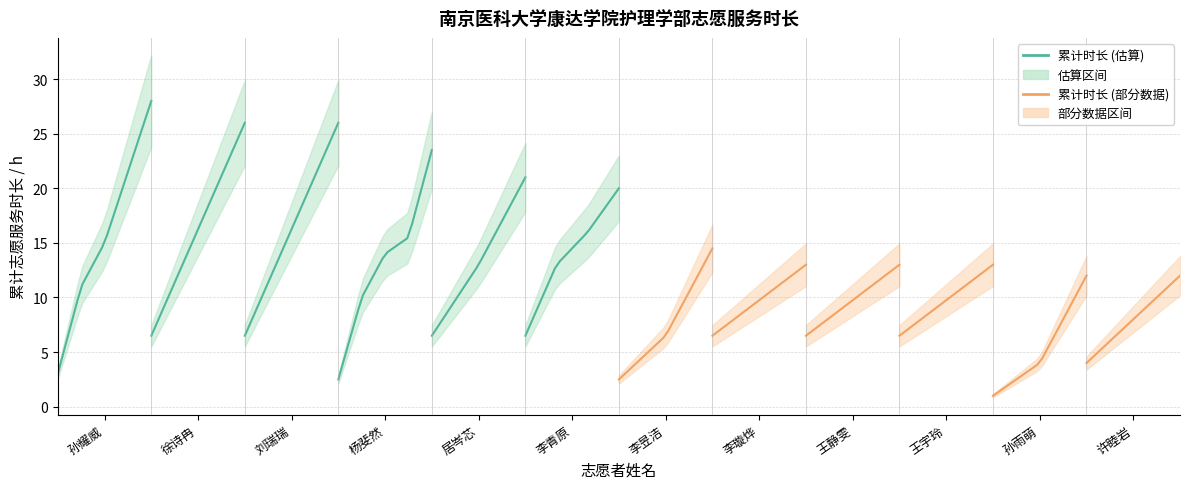

Which series has the largest total across all categories?

累计时长